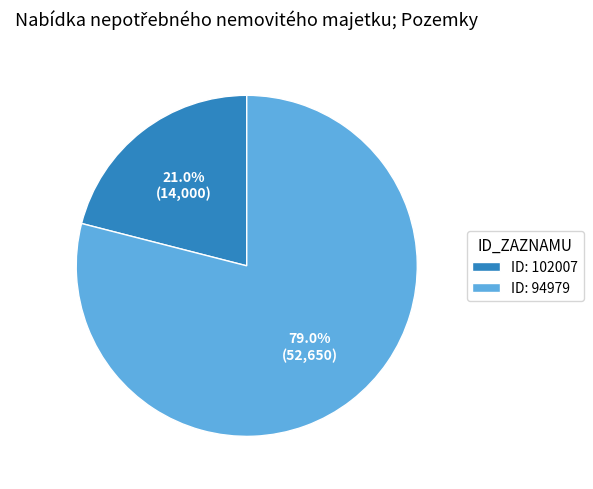

Do ID: 94979 and ID: 102007 together represent more than half of the pie?

Yes